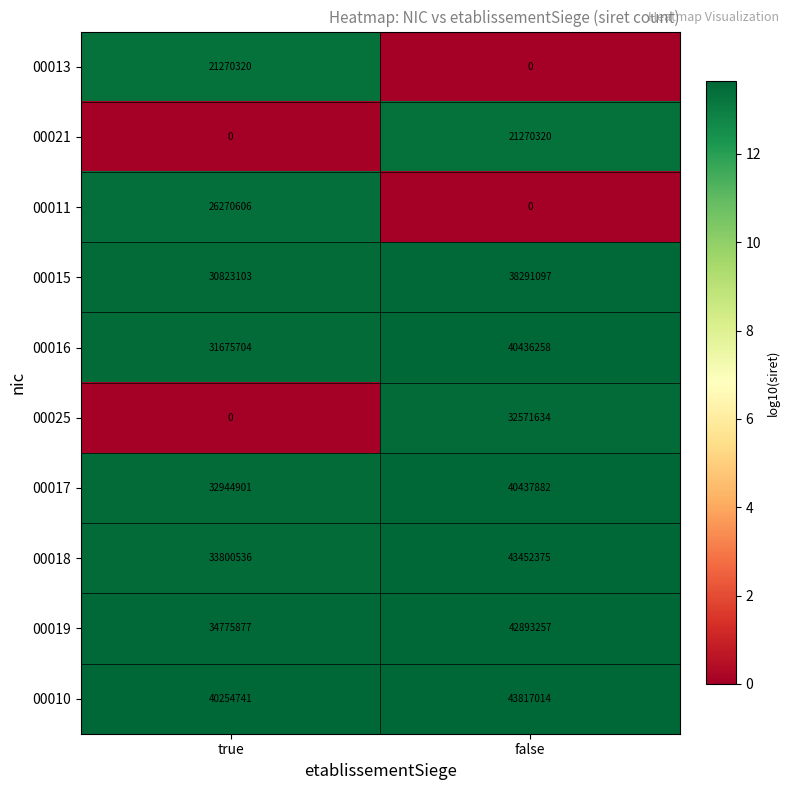

The 00011 series shows 26270606 at true. True or false?

True